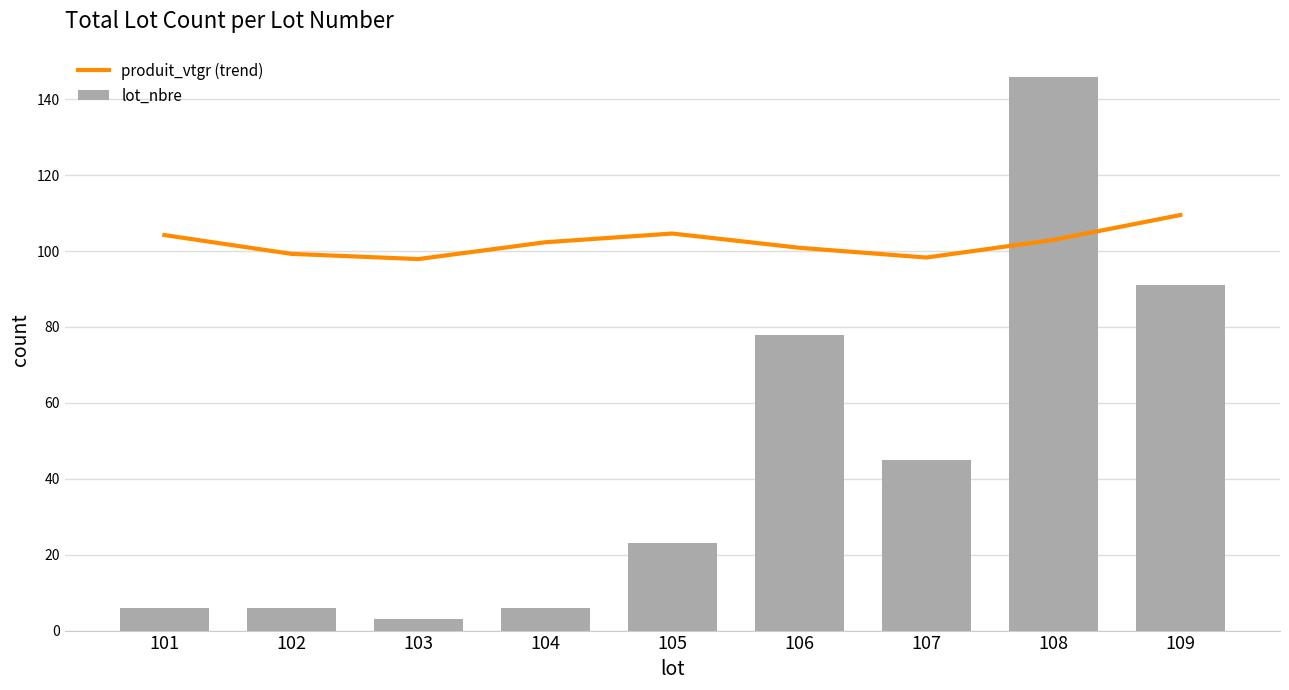

What is the value of the lot_nbre bar at the 2nd from the left?

6